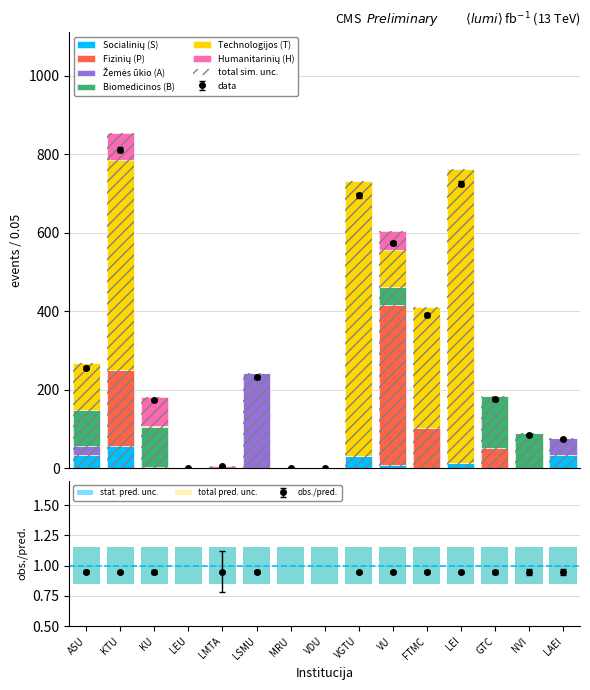

What is the highest value of the Technologijos (T) series?

748.7